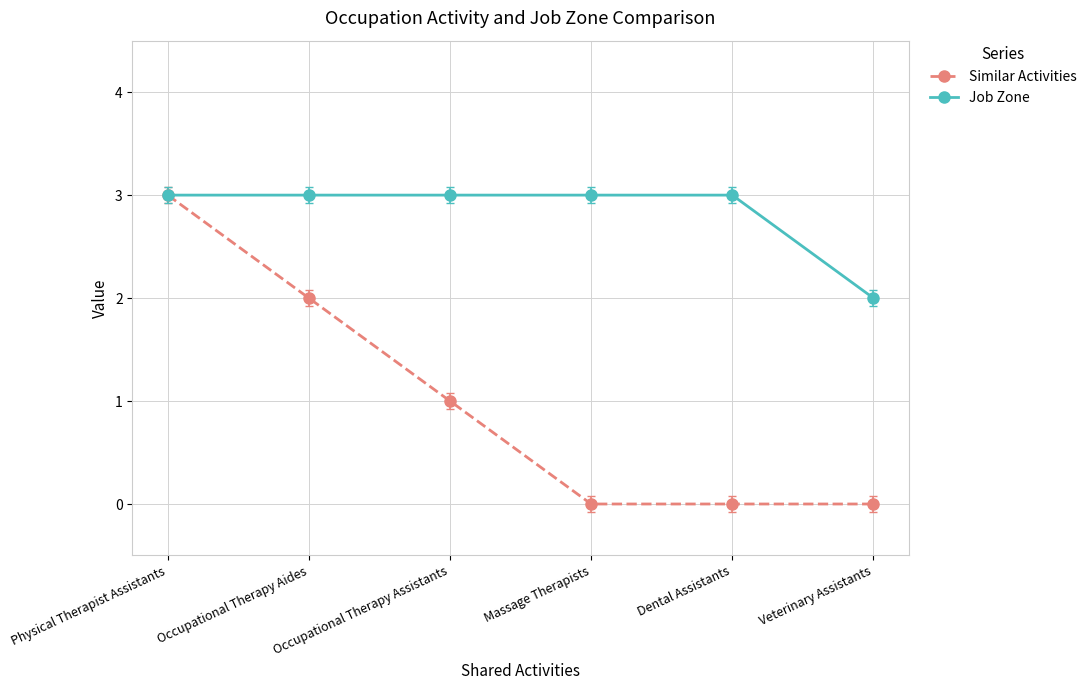

How many series are shown in this chart?

2